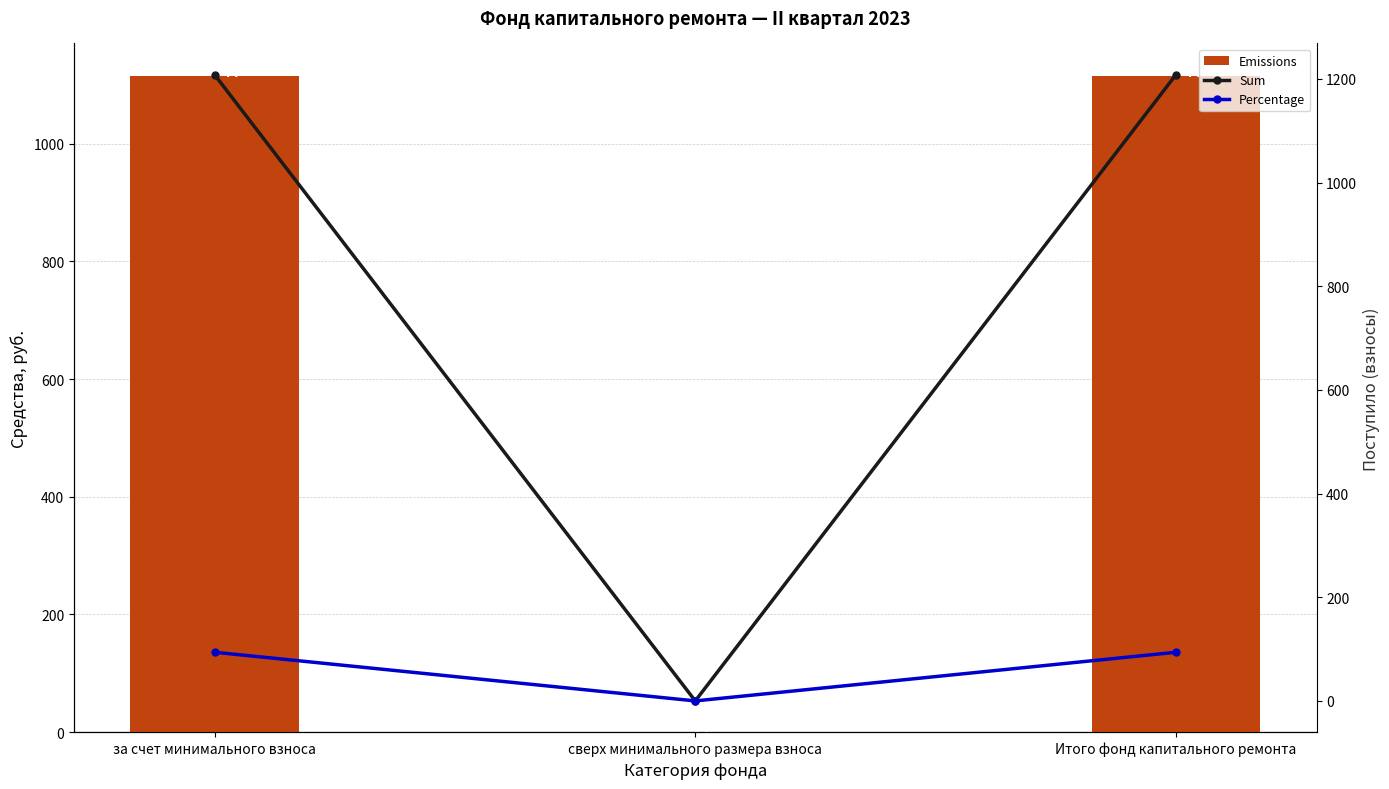

Reading right to left, what are all the values shown in this chart?

Emissions: Итого фонд капитального ремонта=1114.3	сверх минимального размера взноса=0.0	за счет минимального взноса=1114.3
Sum: Итого фонд капитального ремонта=1208.2	сверх минимального размера взноса=0.0	за счет минимального взноса=1208.2
Percentage: Итого фонд капитального ремонта=93.9	сверх минимального размера взноса=0.0	за счет минимального взноса=93.9